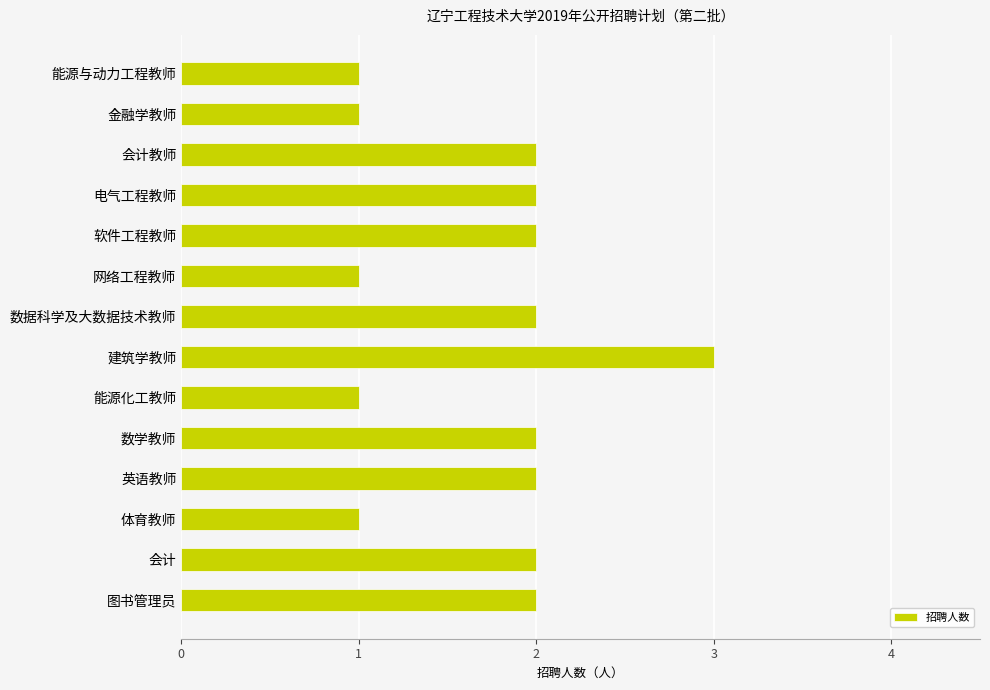

Does the chart contain any negative values?

No